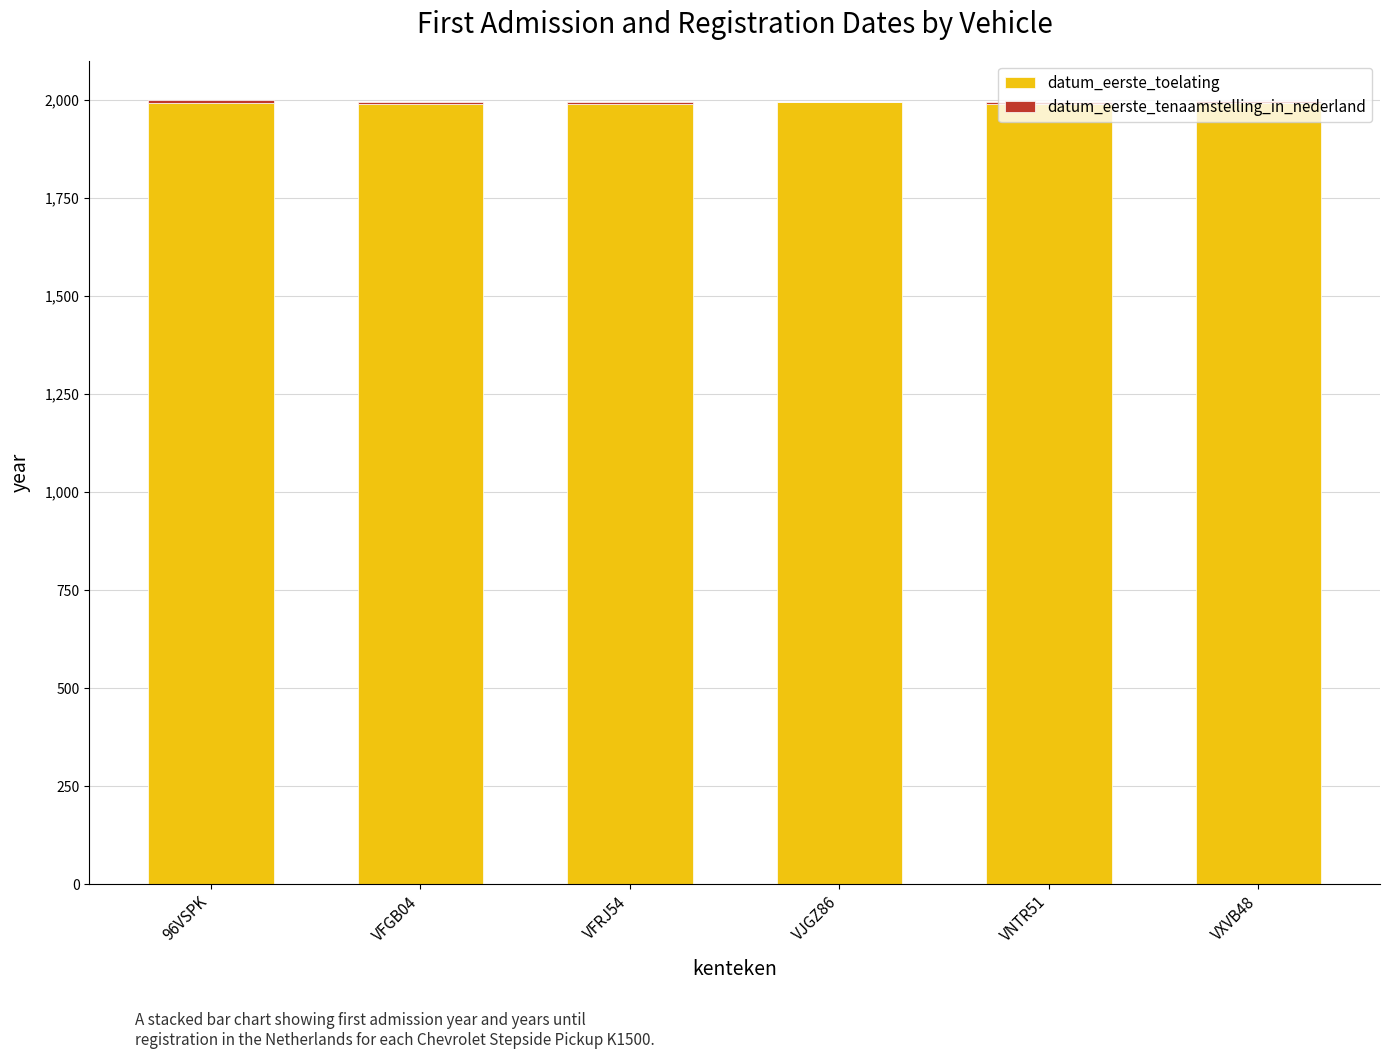

What is the total value across all series at VFRJ54?

1995